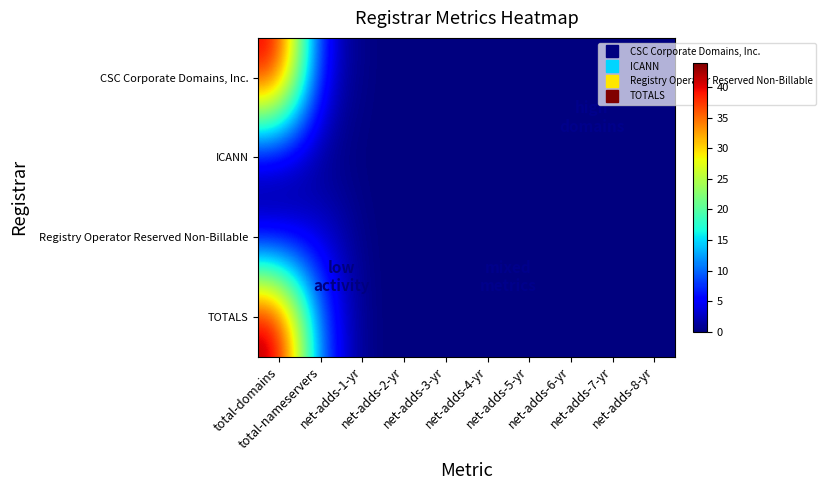

Reading left to right, extract all data points from this chart.

CSC Corporate Domains, Inc.: total-domains=42	total-nameservers=4	net-adds-1-yr=0	net-adds-2-yr=0	net-adds-3-yr=0	net-adds-4-yr=0	net-adds-5-yr=0	net-adds-6-yr=0	net-adds-7-yr=0	net-adds-8-yr=0
ICANN: total-domains=1	total-nameservers=0	net-adds-1-yr=0	net-adds-2-yr=0	net-adds-3-yr=0	net-adds-4-yr=0	net-adds-5-yr=0	net-adds-6-yr=0	net-adds-7-yr=0	net-adds-8-yr=0
Registry Operator Reserved Non-Billable: total-domains=1	total-nameservers=4	net-adds-1-yr=0	net-adds-2-yr=0	net-adds-3-yr=0	net-adds-4-yr=0	net-adds-5-yr=0	net-adds-6-yr=0	net-adds-7-yr=0	net-adds-8-yr=0
TOTALS: total-domains=44	total-nameservers=8	net-adds-1-yr=0	net-adds-2-yr=0	net-adds-3-yr=0	net-adds-4-yr=0	net-adds-5-yr=0	net-adds-6-yr=0	net-adds-7-yr=0	net-adds-8-yr=0